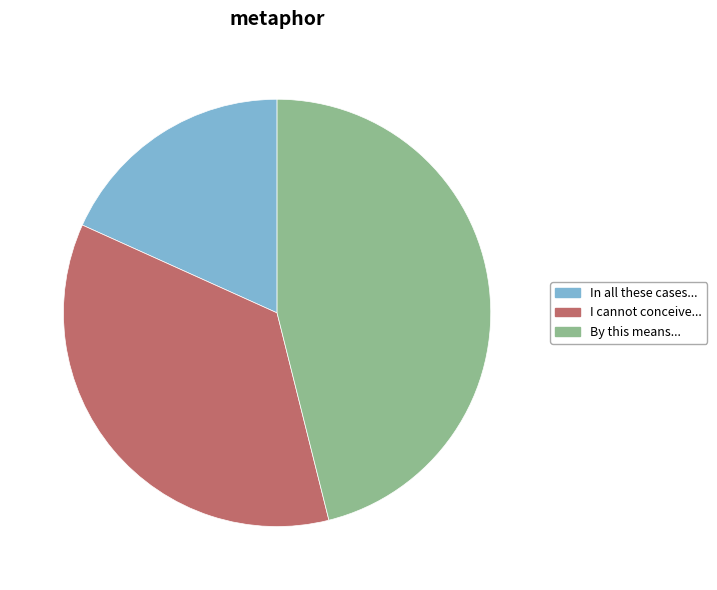

Is it true that By this means... is 46% of the pie?

True